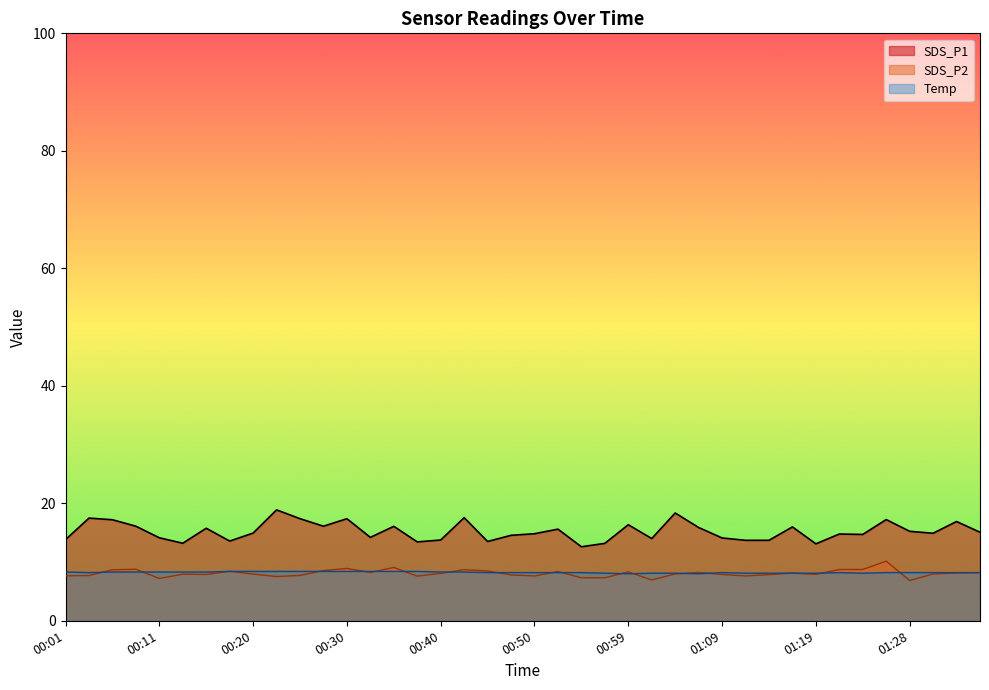

Where does the SDS_P2 series first go above 7?

00:01